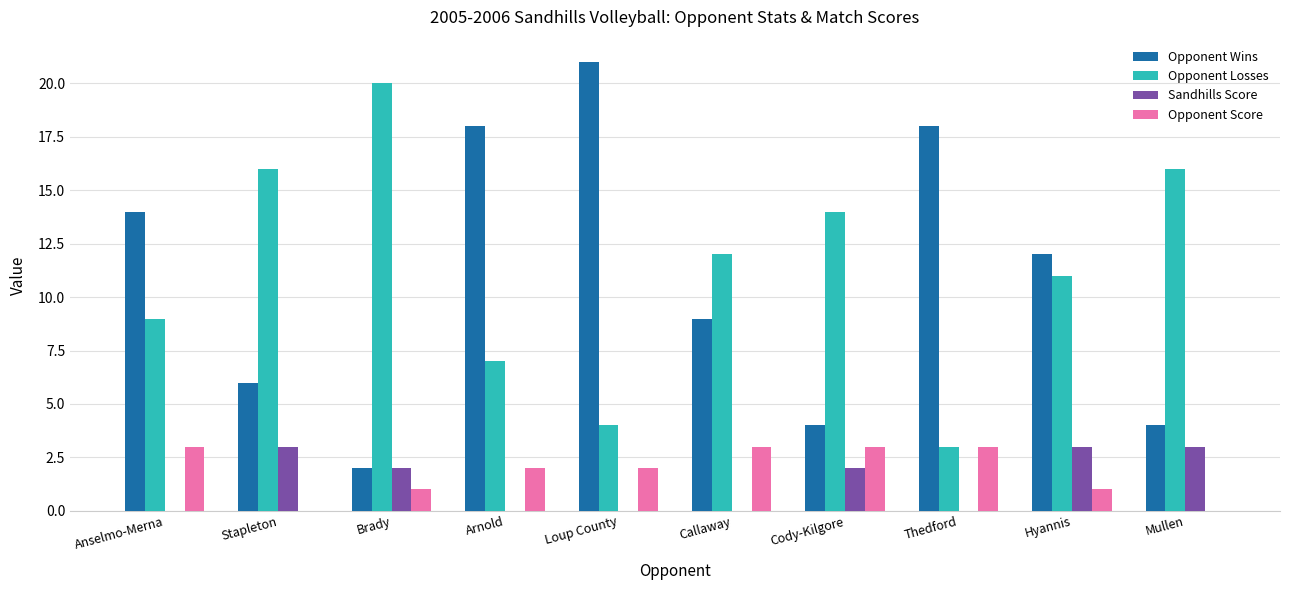

What is the greatest value displayed?

21